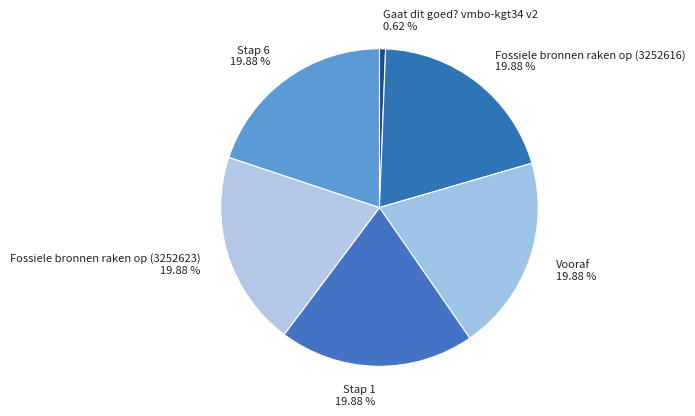

Which category has the smallest portion of the pie?

Gaat dit goed? vmbo-kgt34 v2